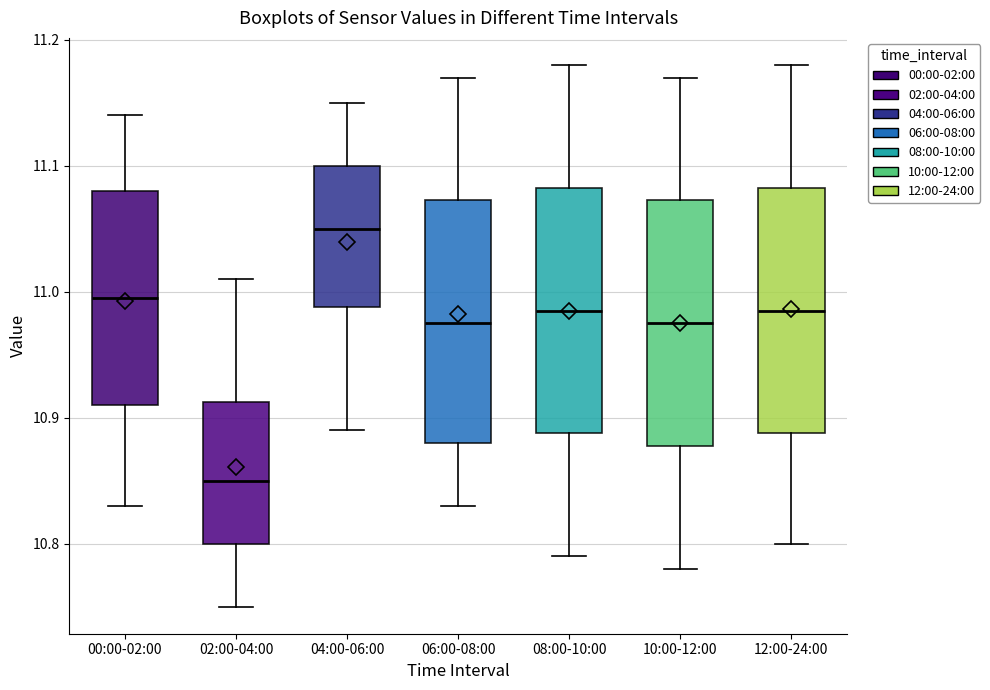

Which box has the highest median line?

04:00-06:00